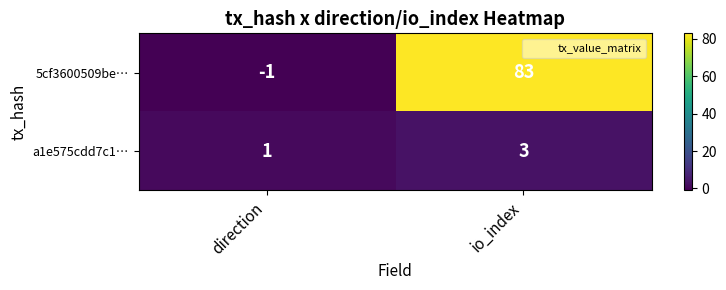

Which series has the widest spread of values?

5cf3600509be…